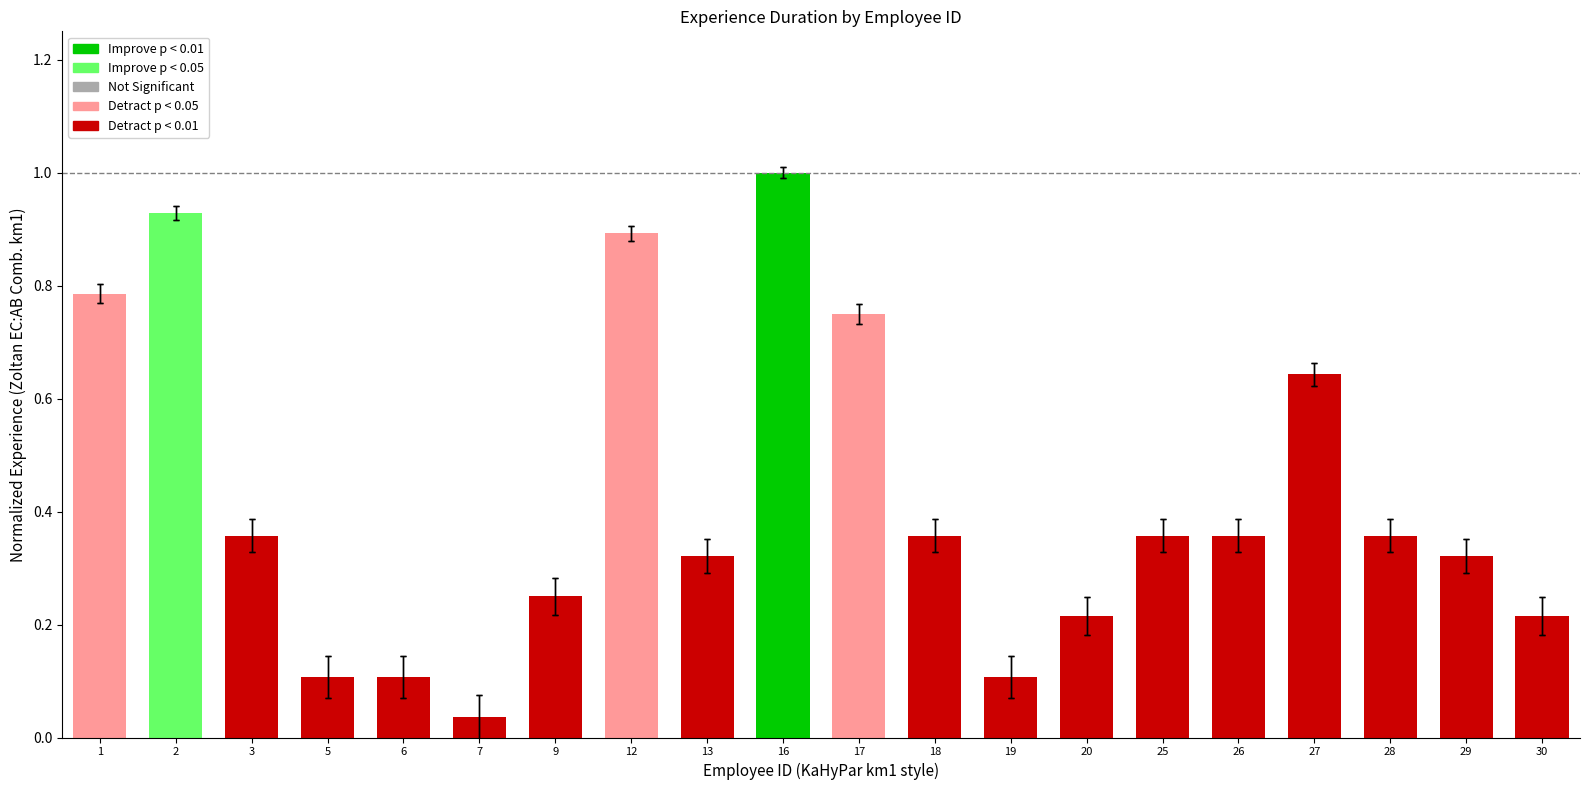

List the labels in order of value, largest first.

16, 2, 12, 1, 17, 27, 3, 18, 25, 26, 28, 13, 29, 9, 20, 30, 5, 6, 19, 7